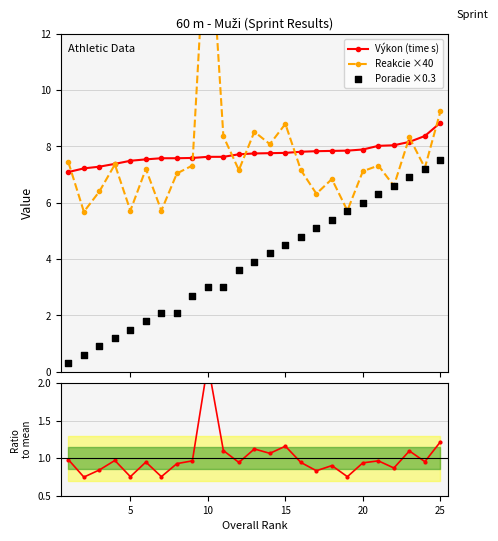

Which series has the largest Y range (max minus min)?

Reakcie ×40